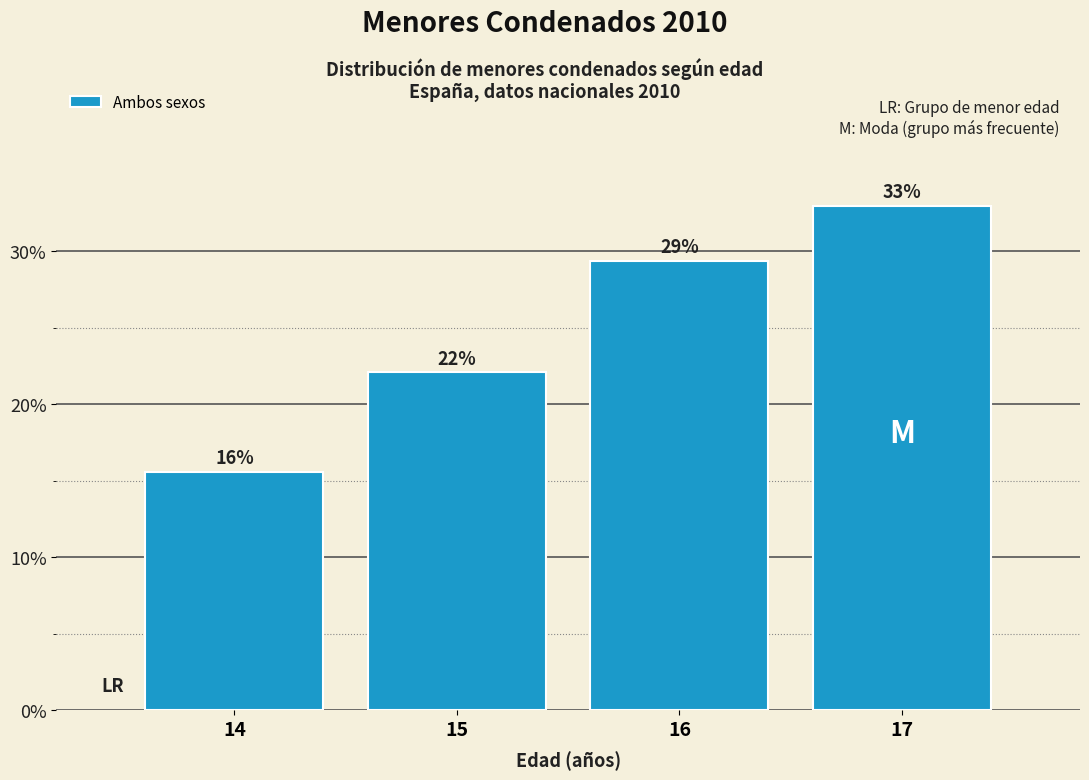

What is the smallest value displayed?

15.6